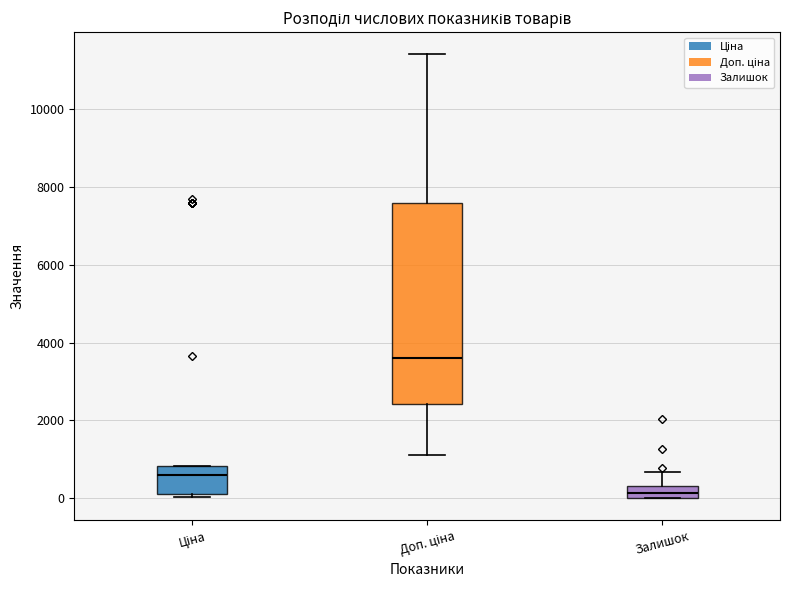

Where is the upper edge of the box for Залишок on the y-axis? The values are not printed on the chart, so give them approximately, as read against the axis.

400